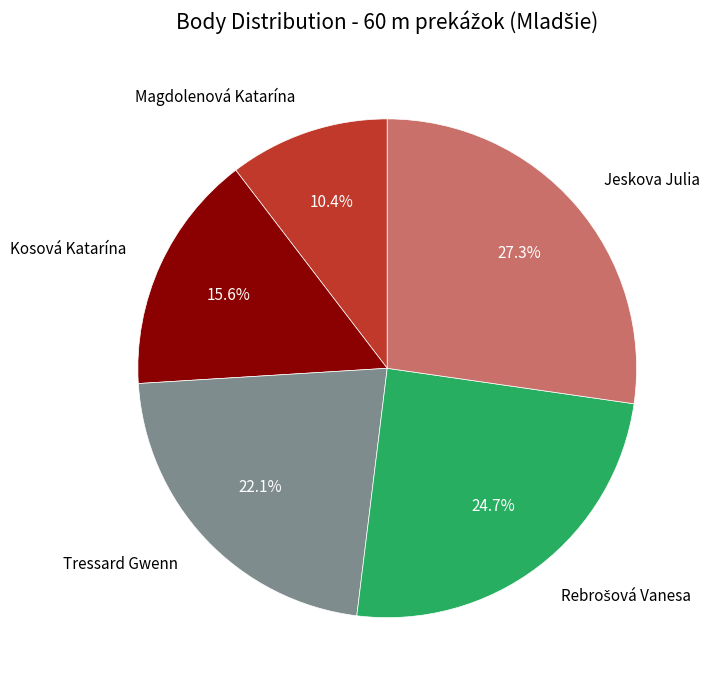

To the nearest percent, what is the average slice percentage?

20%